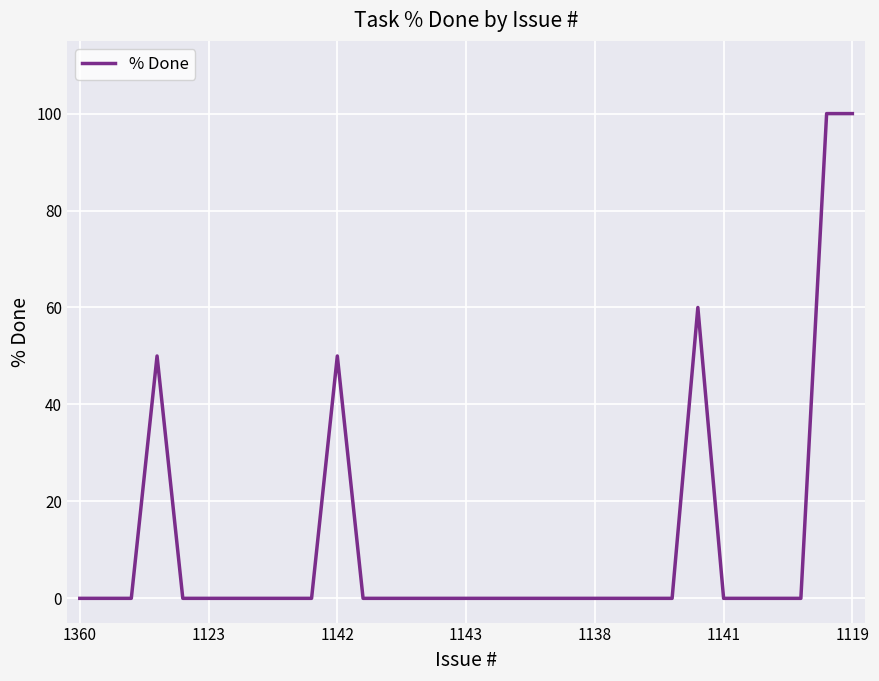

What is the maximum value shown in the chart?

100